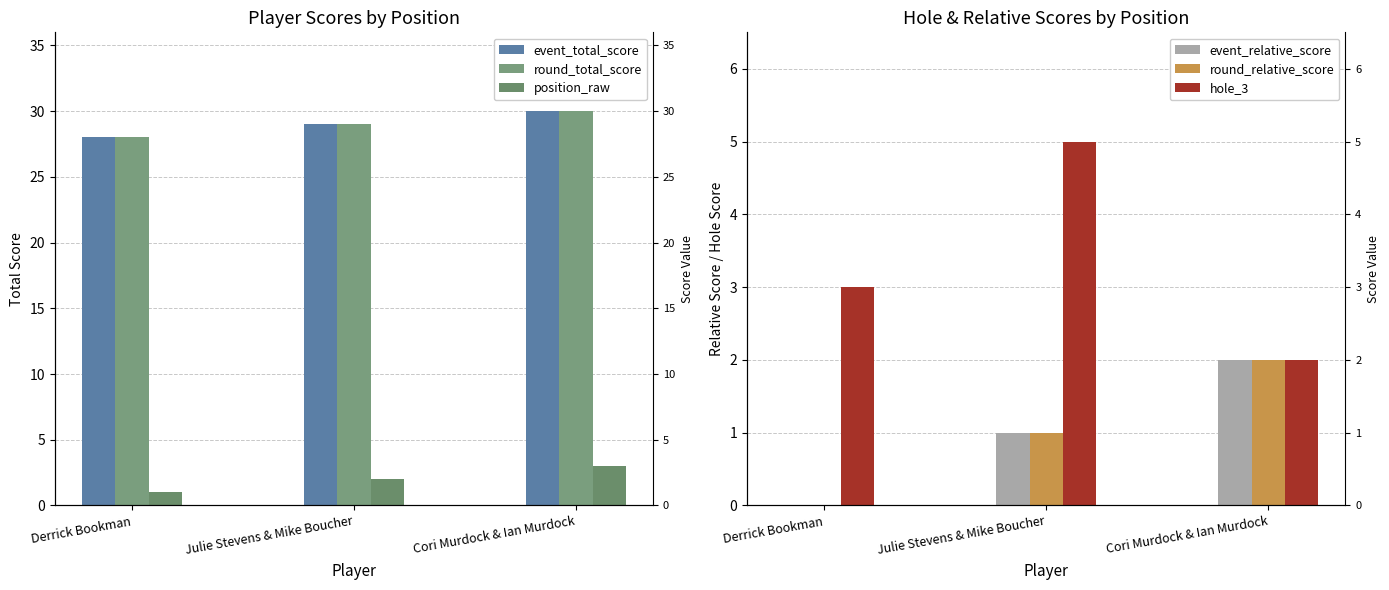

How many bars are there in each group?

6